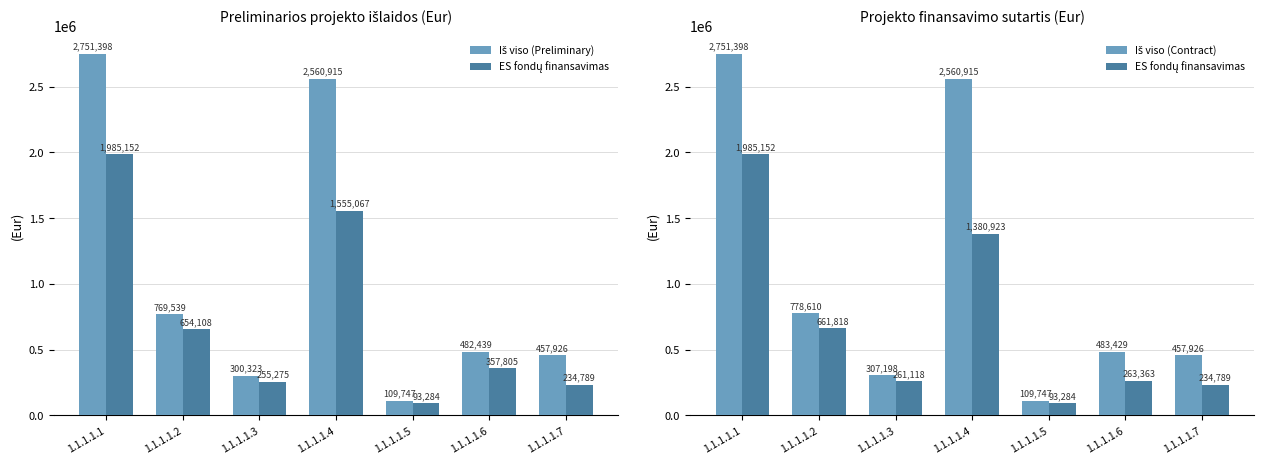

Where does the ES fondų finansavimas series first go above 263363?

1.1.1.1.1